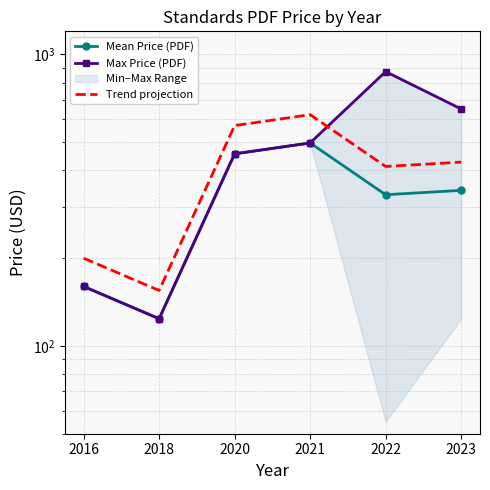

How many lines are shown in the chart?

3